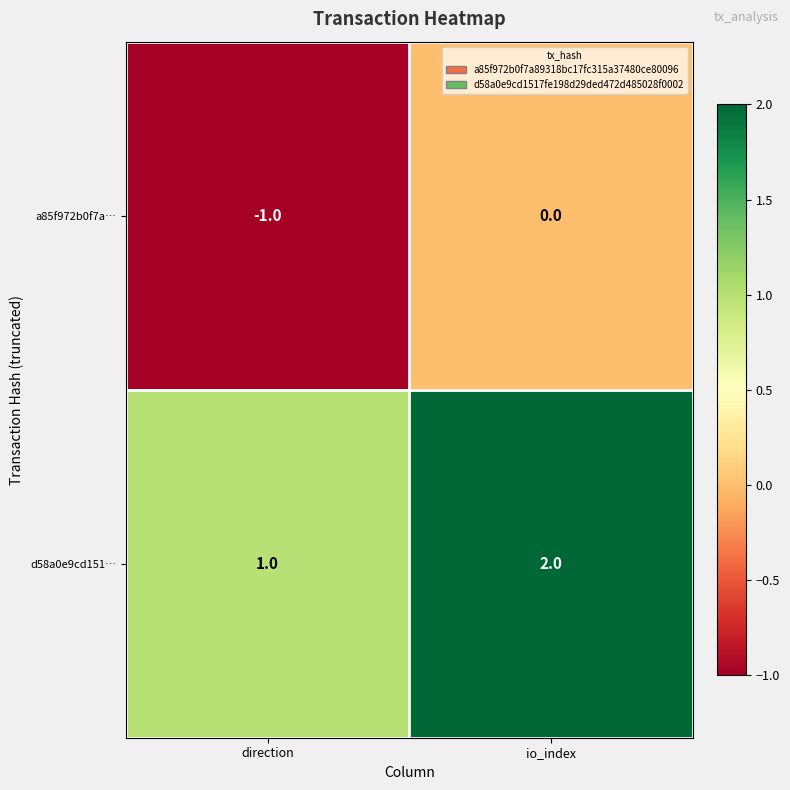

What is the maximum value shown in the chart?

2